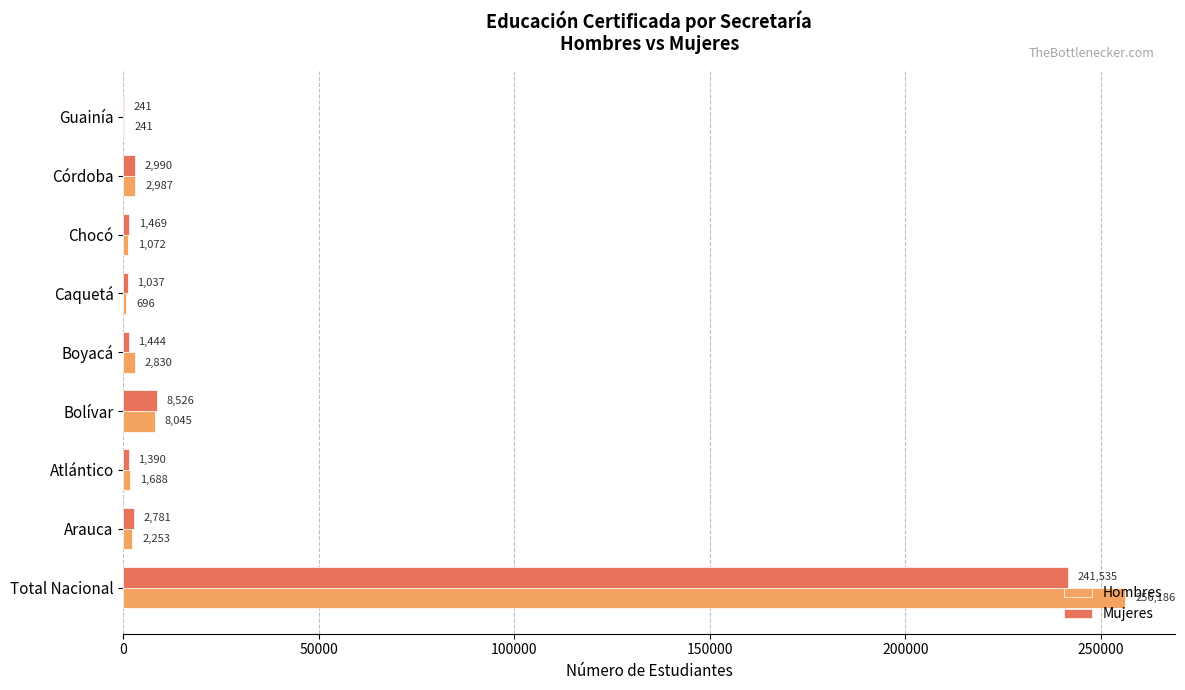

At which label is Hombres closest to 128213?

Bolívar